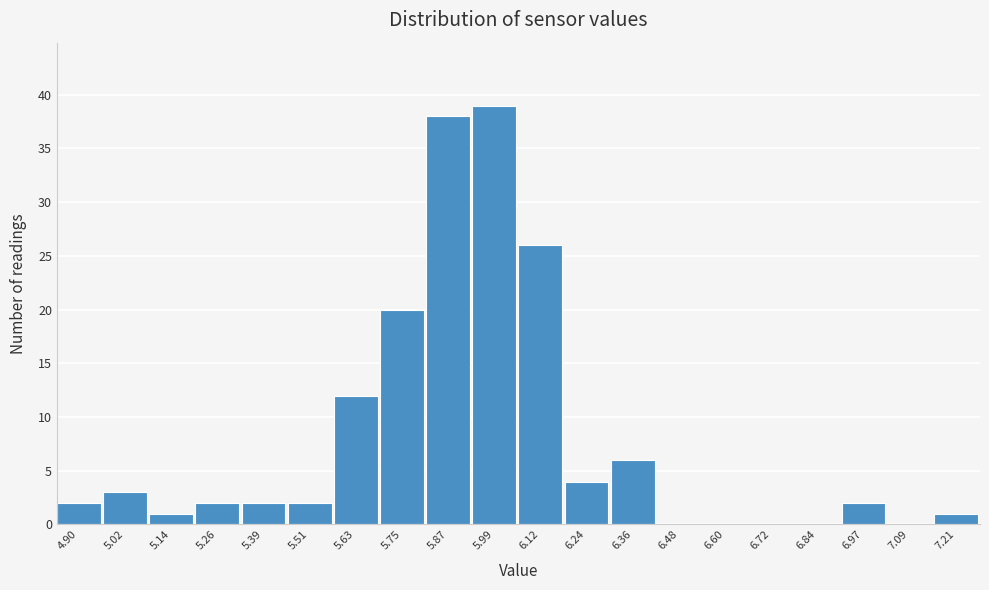

Reading right to left, list all the values displayed in this chart.

7.21=1	7.09=0	6.97=2	6.84=0	6.72=0	6.60=0	6.48=0	6.36=6	6.24=4	6.12=26	5.99=39	5.87=38	5.75=20	5.63=12	5.51=2	5.39=2	5.26=2	5.14=1	5.02=3	4.90=2